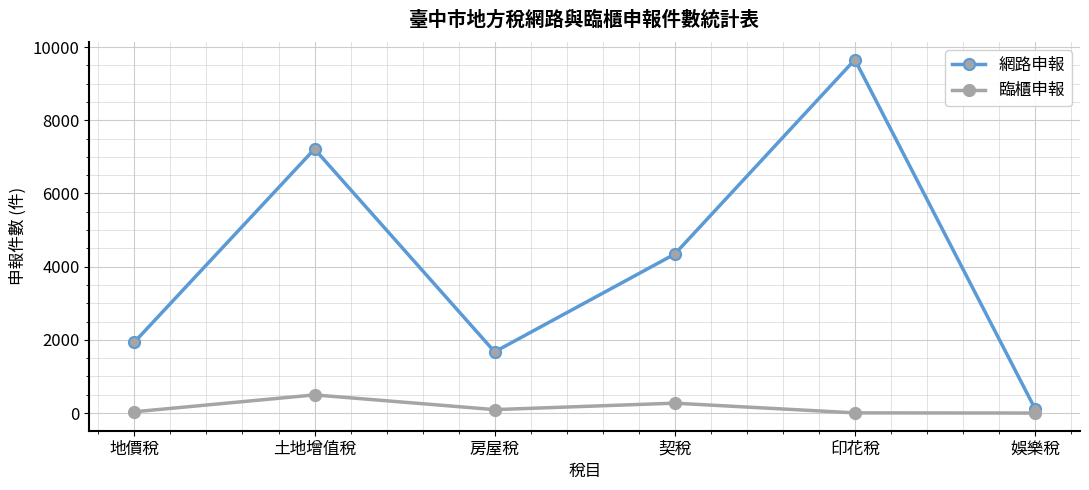

What is the sum of the 網路申報 values at 土地增值稅 and 娛樂稅?

7337